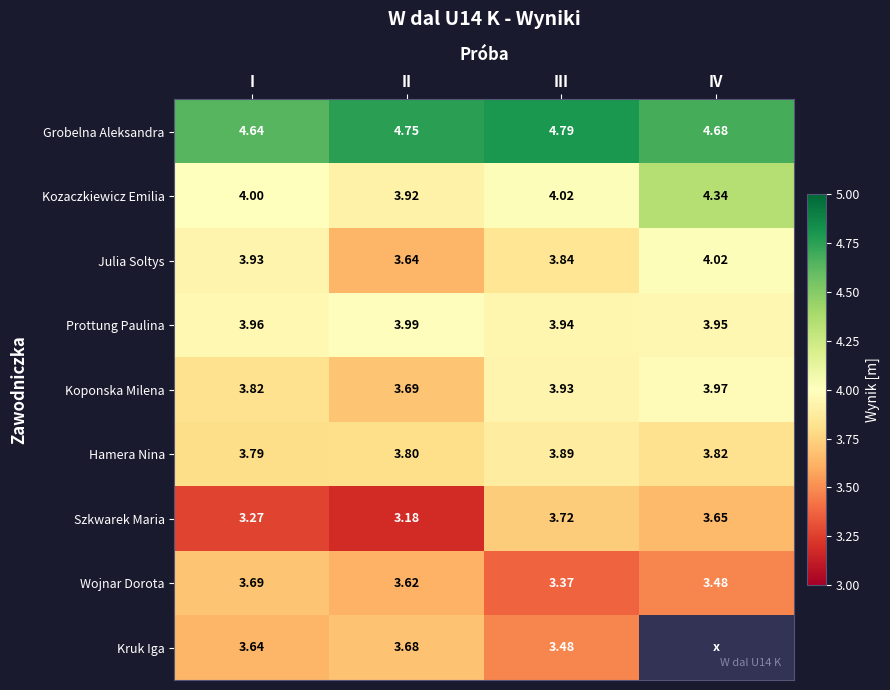

At which label does Koponska Milena reach its minimum?

II